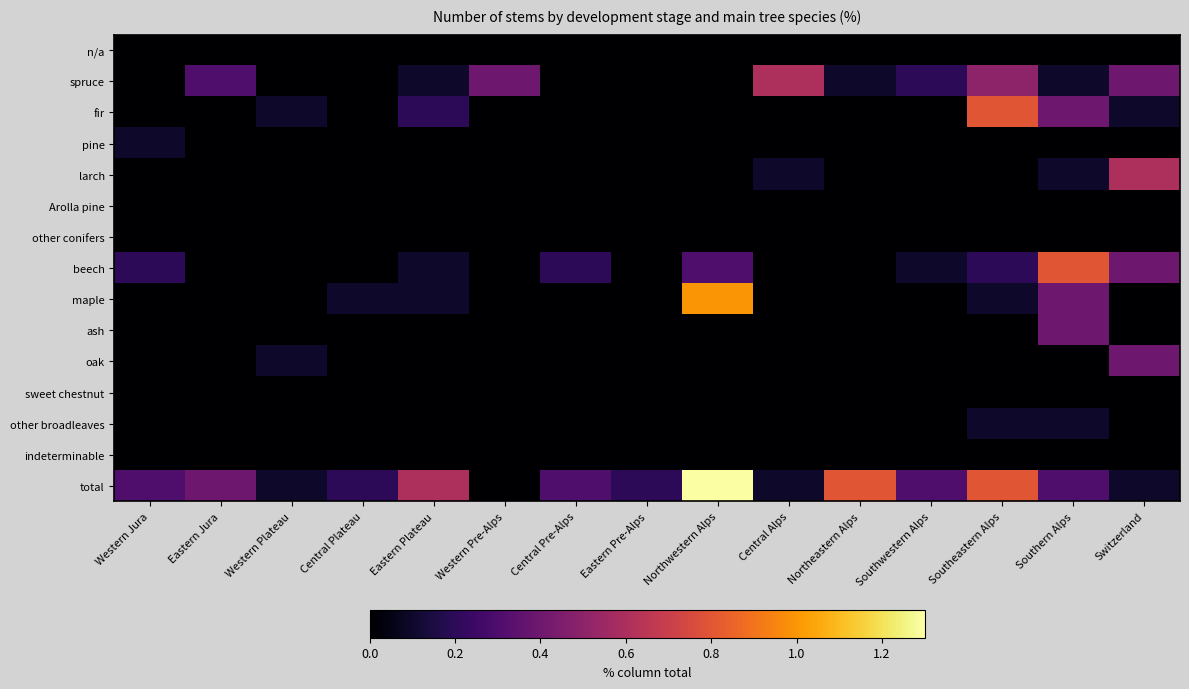

Reading right to left, list all the values displayed in this chart.

n/a: Switzerland=0.0	Southern Alps=0.0	Southeastern Alps=0.0	Southwestern Alps=0.0	Northeastern Alps=0.0	Central Alps=0.0	Northwestern Alps=0.0	Eastern Pre-Alps=0.0	Central Pre-Alps=0.0	Western Pre-Alps=0.0	Eastern Plateau=0.0	Central Plateau=0.0	Western Plateau=0.0	Eastern Jura=0.0	Western Jura=0.0
spruce: Switzerland=0.4	Southern Alps=0.1	Southeastern Alps=0.5	Southwestern Alps=0.2	Northeastern Alps=0.1	Central Alps=0.6	Northwestern Alps=0.0	Eastern Pre-Alps=0.0	Central Pre-Alps=0.0	Western Pre-Alps=0.4	Eastern Plateau=0.1	Central Plateau=0.0	Western Plateau=0.0	Eastern Jura=0.3	Western Jura=0.0
fir: Switzerland=0.1	Southern Alps=0.4	Southeastern Alps=0.8	Southwestern Alps=0.0	Northeastern Alps=0.0	Central Alps=0.0	Northwestern Alps=0.0	Eastern Pre-Alps=0.0	Central Pre-Alps=0.0	Western Pre-Alps=0.0	Eastern Plateau=0.2	Central Plateau=0.0	Western Plateau=0.1	Eastern Jura=0.0	Western Jura=0.0
pine: Switzerland=0.0	Southern Alps=0.0	Southeastern Alps=0.0	Southwestern Alps=0.0	Northeastern Alps=0.0	Central Alps=0.0	Northwestern Alps=0.0	Eastern Pre-Alps=0.0	Central Pre-Alps=0.0	Western Pre-Alps=0.0	Eastern Plateau=0.0	Central Plateau=0.0	Western Plateau=0.0	Eastern Jura=0.0	Western Jura=0.1
larch: Switzerland=0.6	Southern Alps=0.1	Southeastern Alps=0.0	Southwestern Alps=0.0	Northeastern Alps=0.0	Central Alps=0.1	Northwestern Alps=0.0	Eastern Pre-Alps=0.0	Central Pre-Alps=0.0	Western Pre-Alps=0.0	Eastern Plateau=0.0	Central Plateau=0.0	Western Plateau=0.0	Eastern Jura=0.0	Western Jura=0.0
Arolla pine: Switzerland=0.0	Southern Alps=0.0	Southeastern Alps=0.0	Southwestern Alps=0.0	Northeastern Alps=0.0	Central Alps=0.0	Northwestern Alps=0.0	Eastern Pre-Alps=0.0	Central Pre-Alps=0.0	Western Pre-Alps=0.0	Eastern Plateau=0.0	Central Plateau=0.0	Western Plateau=0.0	Eastern Jura=0.0	Western Jura=0.0
other conifers: Switzerland=0.0	Southern Alps=0.0	Southeastern Alps=0.0	Southwestern Alps=0.0	Northeastern Alps=0.0	Central Alps=0.0	Northwestern Alps=0.0	Eastern Pre-Alps=0.0	Central Pre-Alps=0.0	Western Pre-Alps=0.0	Eastern Plateau=0.0	Central Plateau=0.0	Western Plateau=0.0	Eastern Jura=0.0	Western Jura=0.0
beech: Switzerland=0.4	Southern Alps=0.8	Southeastern Alps=0.2	Southwestern Alps=0.1	Northeastern Alps=0.0	Central Alps=0.0	Northwestern Alps=0.3	Eastern Pre-Alps=0.0	Central Pre-Alps=0.2	Western Pre-Alps=0.0	Eastern Plateau=0.1	Central Plateau=0.0	Western Plateau=0.0	Eastern Jura=0.0	Western Jura=0.2
maple: Switzerland=0.0	Southern Alps=0.4	Southeastern Alps=0.1	Southwestern Alps=0.0	Northeastern Alps=0.0	Central Alps=0.0	Northwestern Alps=1.0	Eastern Pre-Alps=0.0	Central Pre-Alps=0.0	Western Pre-Alps=0.0	Eastern Plateau=0.1	Central Plateau=0.1	Western Plateau=0.0	Eastern Jura=0.0	Western Jura=0.0
ash: Switzerland=0.0	Southern Alps=0.4	Southeastern Alps=0.0	Southwestern Alps=0.0	Northeastern Alps=0.0	Central Alps=0.0	Northwestern Alps=0.0	Eastern Pre-Alps=0.0	Central Pre-Alps=0.0	Western Pre-Alps=0.0	Eastern Plateau=0.0	Central Plateau=0.0	Western Plateau=0.0	Eastern Jura=0.0	Western Jura=0.0
oak: Switzerland=0.4	Southern Alps=0.0	Southeastern Alps=0.0	Southwestern Alps=0.0	Northeastern Alps=0.0	Central Alps=0.0	Northwestern Alps=0.0	Eastern Pre-Alps=0.0	Central Pre-Alps=0.0	Western Pre-Alps=0.0	Eastern Plateau=0.0	Central Plateau=0.0	Western Plateau=0.1	Eastern Jura=0.0	Western Jura=0.0
sweet chestnut: Switzerland=0.0	Southern Alps=0.0	Southeastern Alps=0.0	Southwestern Alps=0.0	Northeastern Alps=0.0	Central Alps=0.0	Northwestern Alps=0.0	Eastern Pre-Alps=0.0	Central Pre-Alps=0.0	Western Pre-Alps=0.0	Eastern Plateau=0.0	Central Plateau=0.0	Western Plateau=0.0	Eastern Jura=0.0	Western Jura=0.0
other broadleaves: Switzerland=0.0	Southern Alps=0.1	Southeastern Alps=0.1	Southwestern Alps=0.0	Northeastern Alps=0.0	Central Alps=0.0	Northwestern Alps=0.0	Eastern Pre-Alps=0.0	Central Pre-Alps=0.0	Western Pre-Alps=0.0	Eastern Plateau=0.0	Central Plateau=0.0	Western Plateau=0.0	Eastern Jura=0.0	Western Jura=0.0
indeterminable: Switzerland=0.0	Southern Alps=0.0	Southeastern Alps=0.0	Southwestern Alps=0.0	Northeastern Alps=0.0	Central Alps=0.0	Northwestern Alps=0.0	Eastern Pre-Alps=0.0	Central Pre-Alps=0.0	Western Pre-Alps=0.0	Eastern Plateau=0.0	Central Plateau=0.0	Western Plateau=0.0	Eastern Jura=0.0	Western Jura=0.0
total: Switzerland=0.1	Southern Alps=0.3	Southeastern Alps=0.8	Southwestern Alps=0.3	Northeastern Alps=0.8	Central Alps=0.1	Northwestern Alps=1.3	Eastern Pre-Alps=0.2	Central Pre-Alps=0.3	Western Pre-Alps=0.0	Eastern Plateau=0.6	Central Plateau=0.2	Western Plateau=0.1	Eastern Jura=0.4	Western Jura=0.3